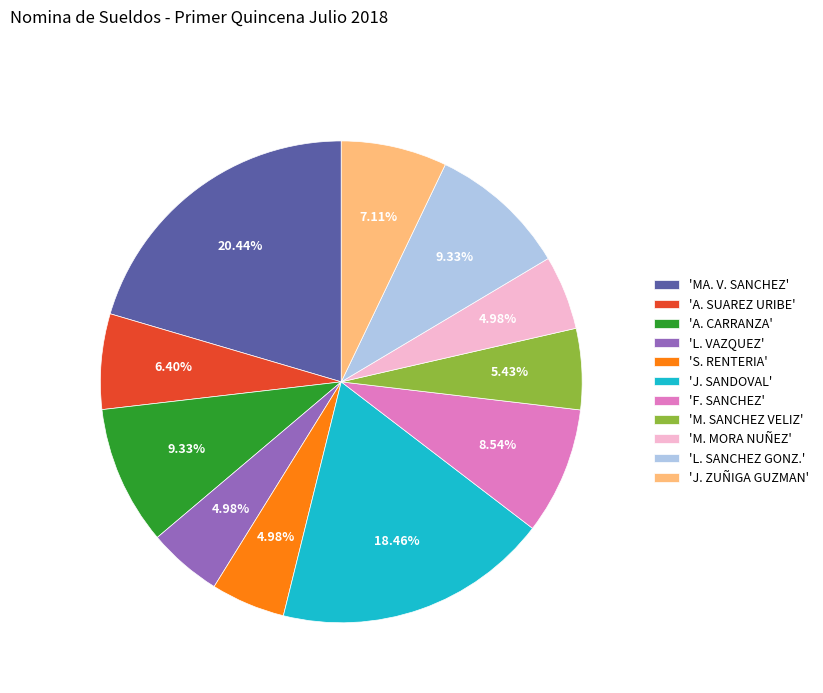

How many slices are in this pie chart?

11